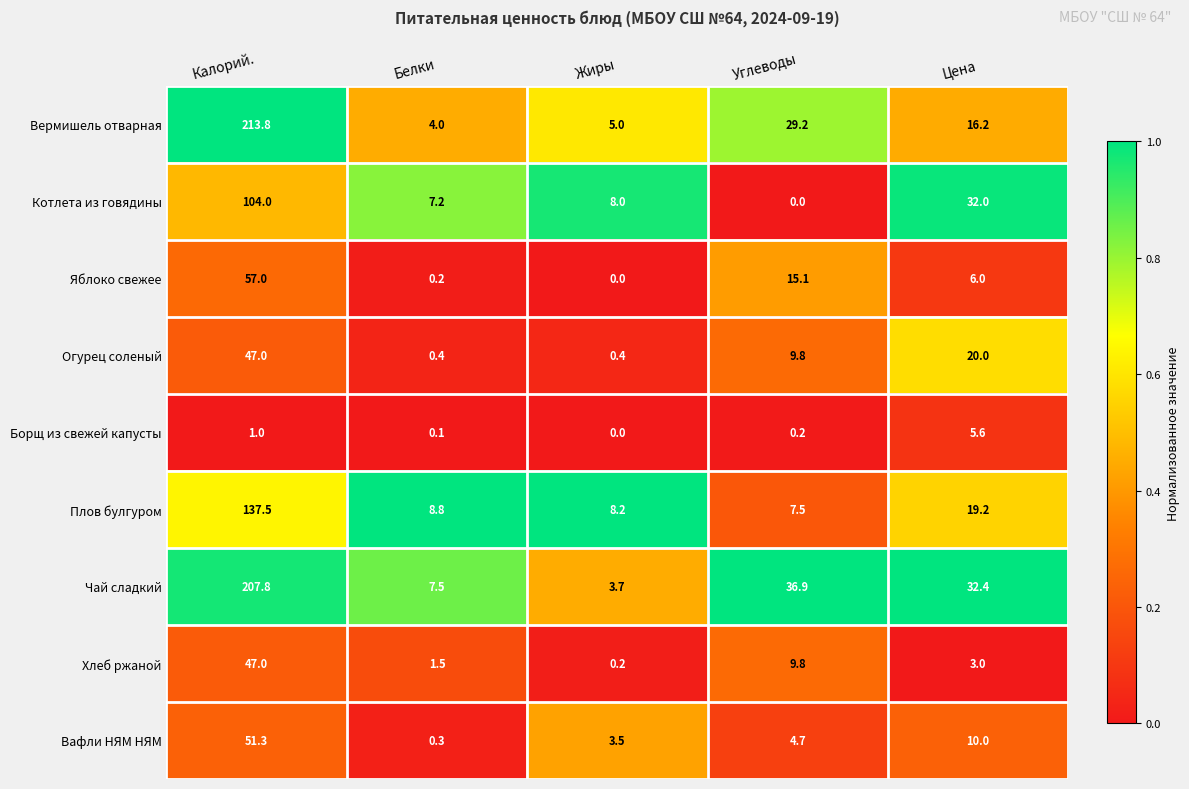

How many data points does each series have?

5